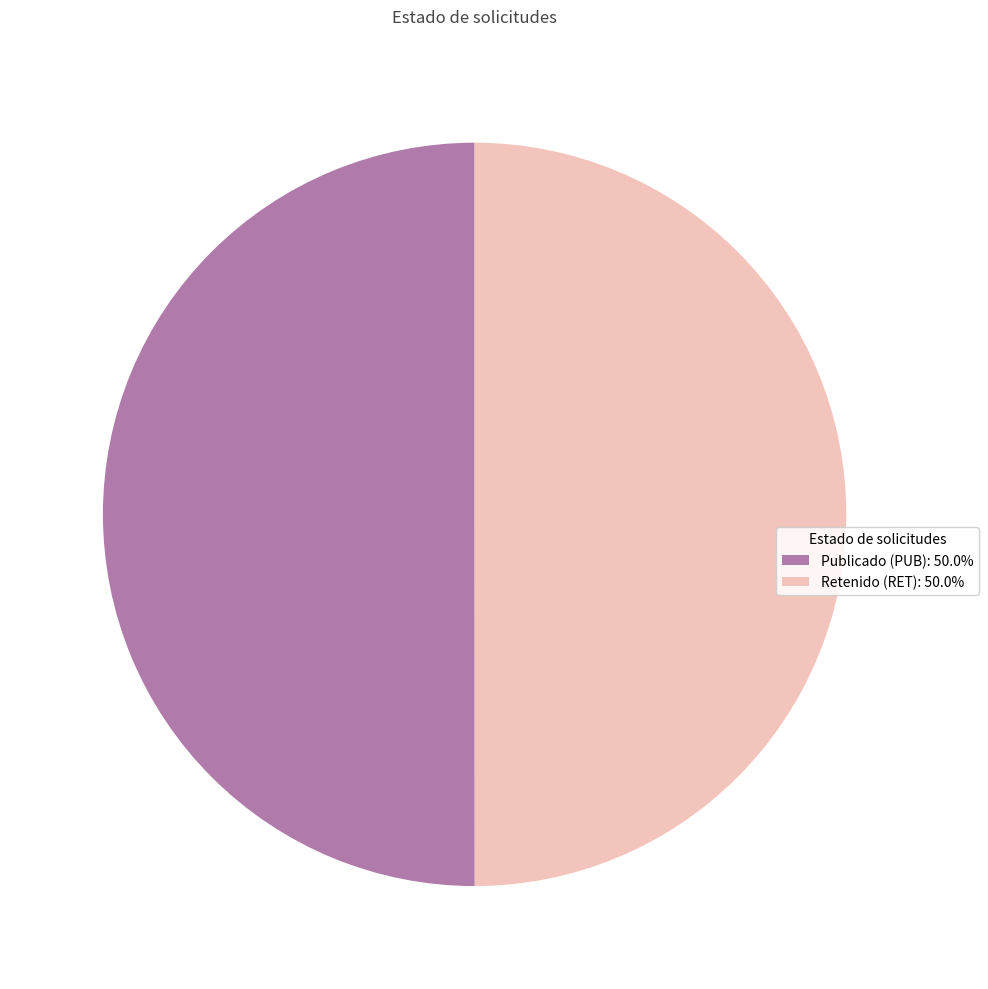

How many slices are in this pie chart?

2